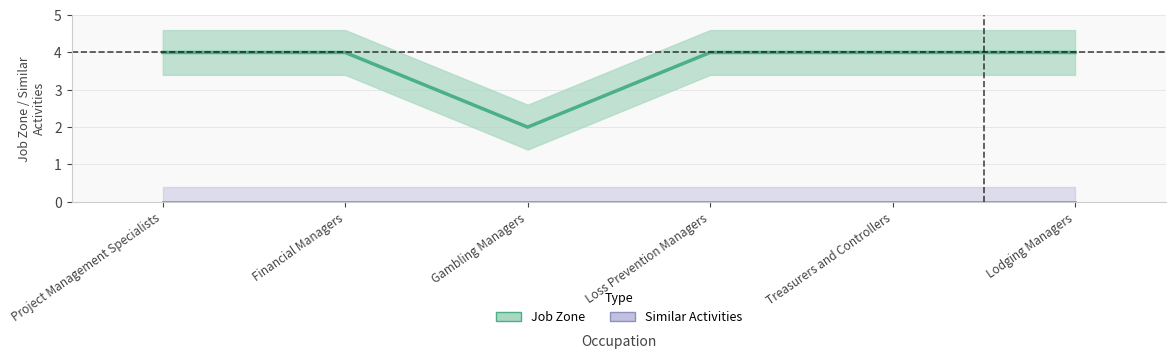

Between Gambling Managers and Lodging Managers, which is larger?

Lodging Managers